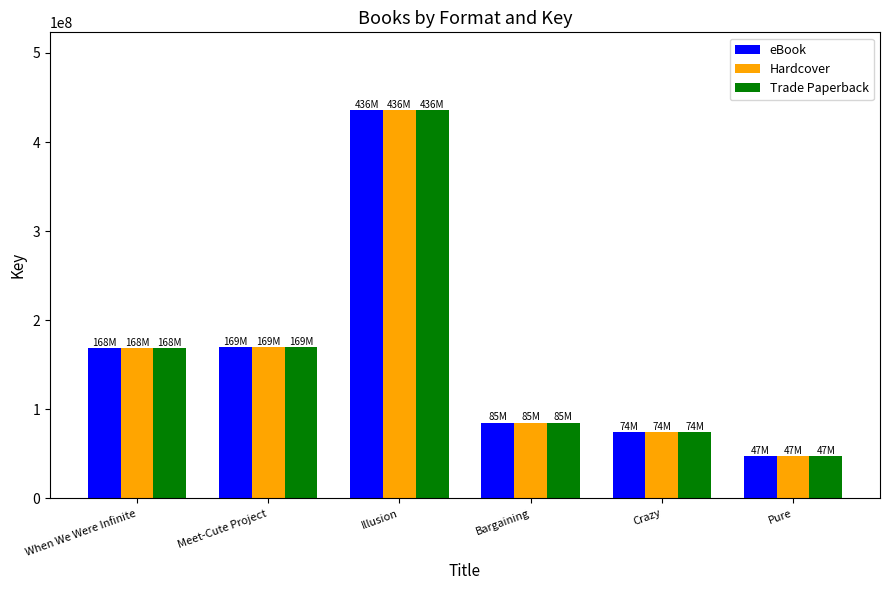

How many distinct data groups are displayed?

3